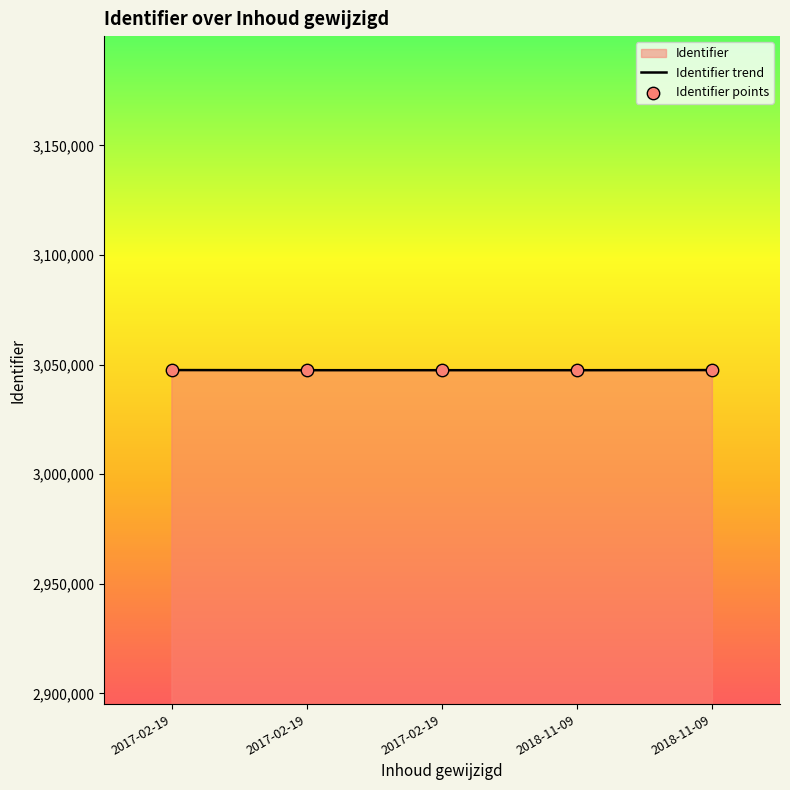

Is the value of Identifier trend at 2017-02-19 greater than the value of Identifier points at 2018-11-09?

Yes